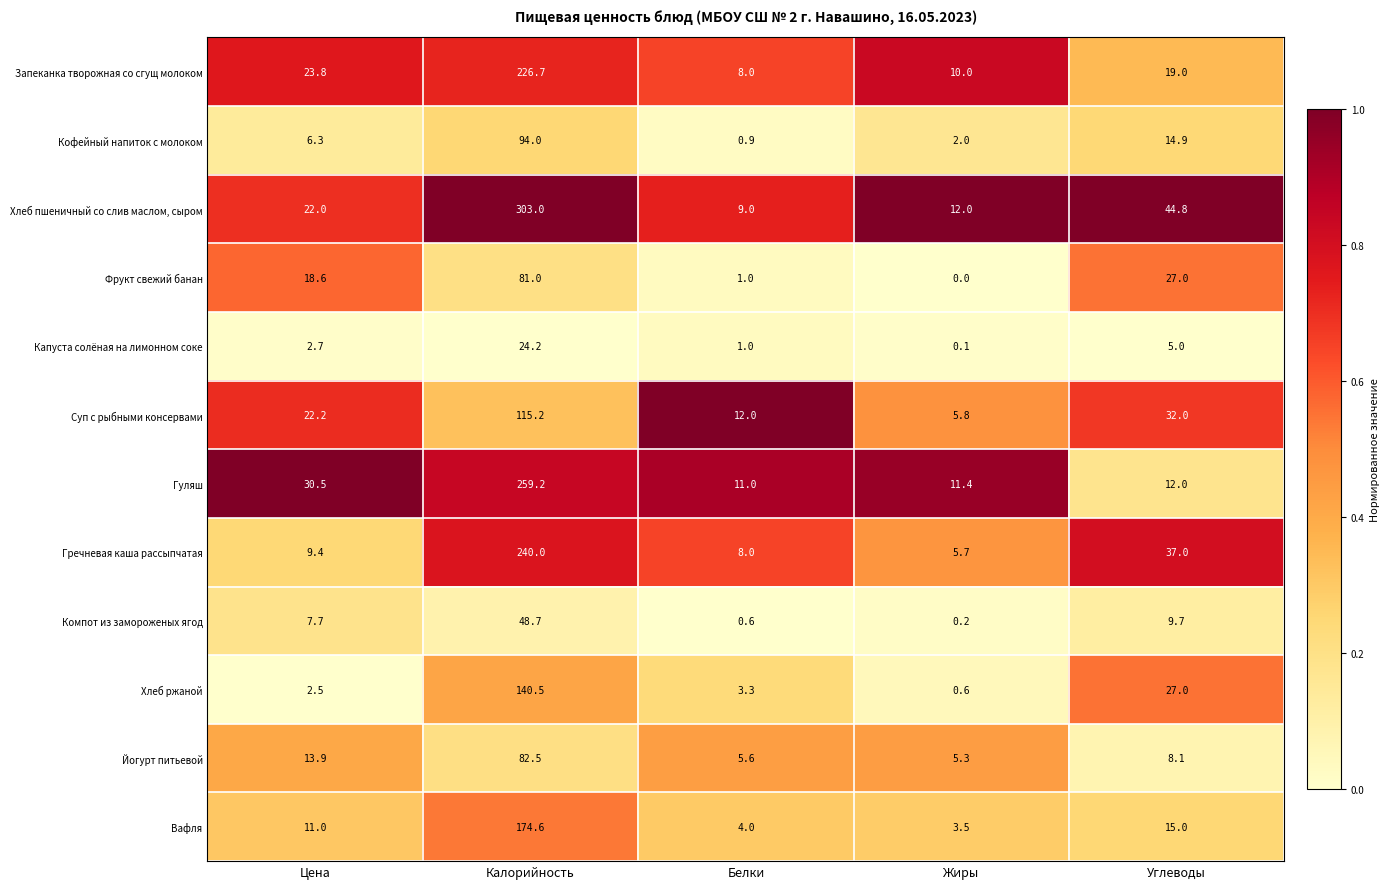

At how many categories does at least one series exceed 0?

5